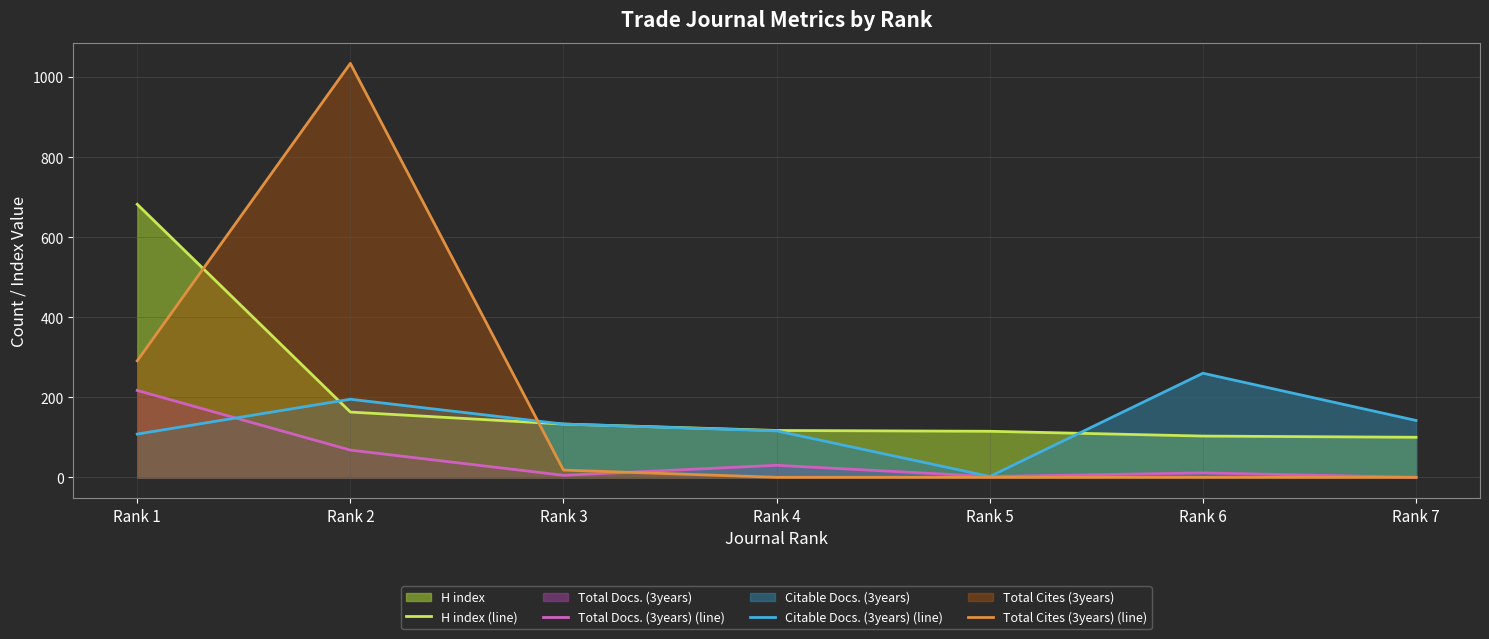

The Total Docs. (3years) (line) series shows 2 at Rank 3. True or false?

False